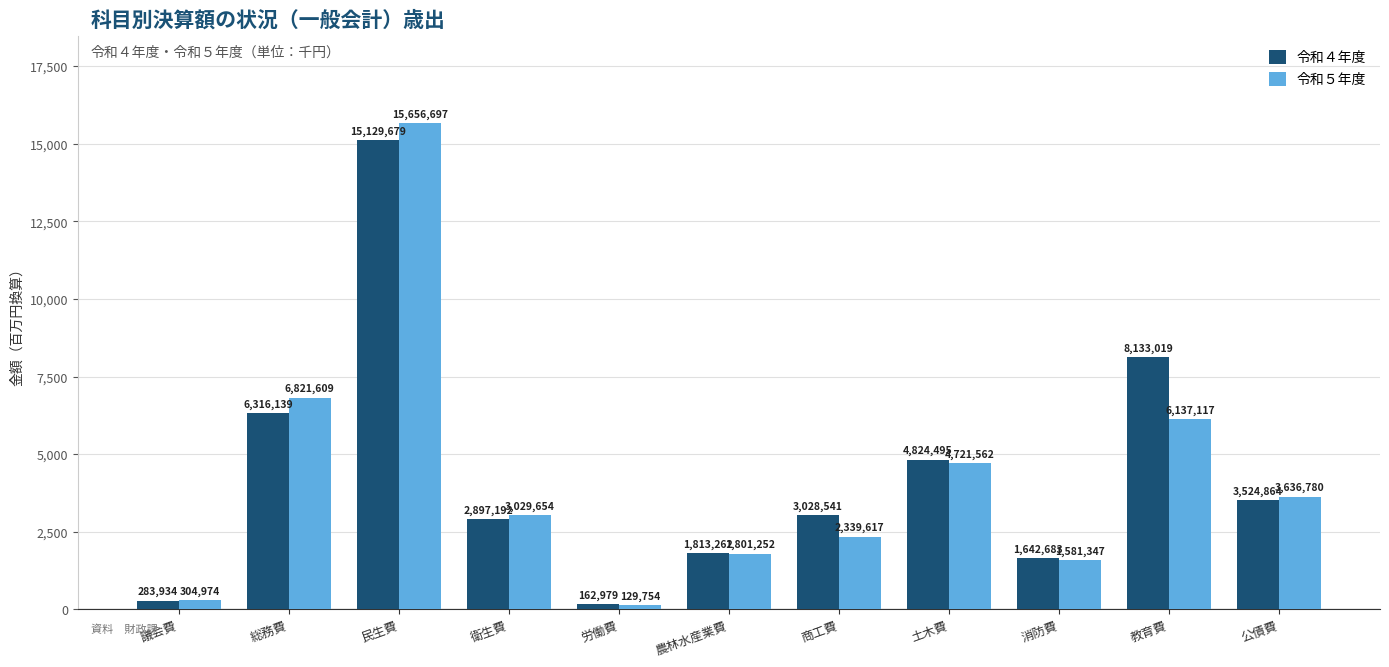

Reading right to left, list all the values displayed in this chart.

令和４年度: 3524864	8133019	1642683	4824495	3028541	1813262	162979	2897192	15129679	6316139	283934
令和５年度: 3636780	6137117	1581347	4721562	2339617	1801252	129754	3029654	15656697	6821609	304974